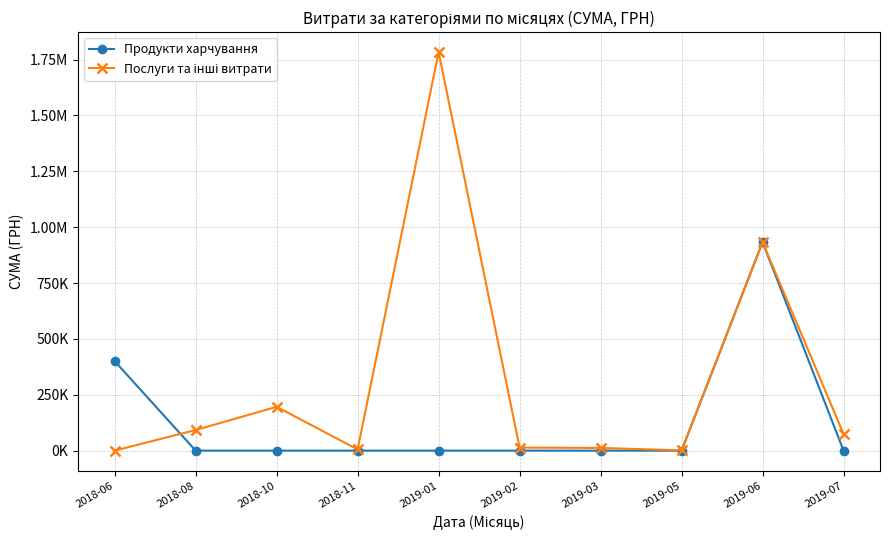

Is this an area chart (filled region under the line)?

No